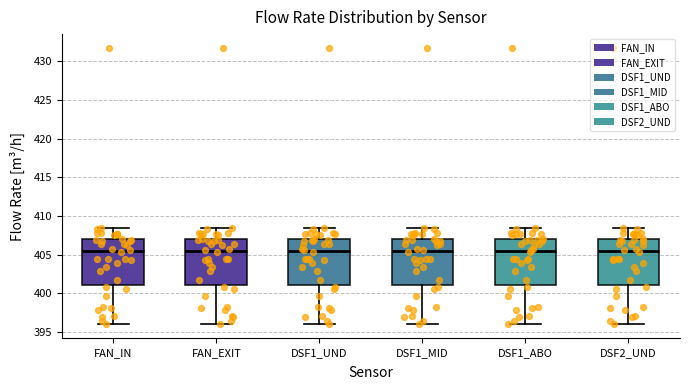

Reading left to right, read every box against the y-axis: the position of its median line, the range the box covers, and the ends of its whiskers. The values are not printed on the chart, so give them approximately, as read against the axis.

FAN_IN: median 405.5, box 401.0 to 407.0, whiskers 396.0 to 408.5
FAN_EXIT: median 405.5, box 401.0 to 407.0, whiskers 396.0 to 408.5
DSF1_UND: median 405.5, box 401.0 to 407.0, whiskers 396.0 to 408.5
DSF1_MID: median 405.5, box 401.0 to 407.0, whiskers 396.0 to 408.5
DSF1_ABO: median 405.5, box 401.0 to 407.0, whiskers 396.0 to 408.5
DSF2_UND: median 405.5, box 401.0 to 407.0, whiskers 396.0 to 408.5